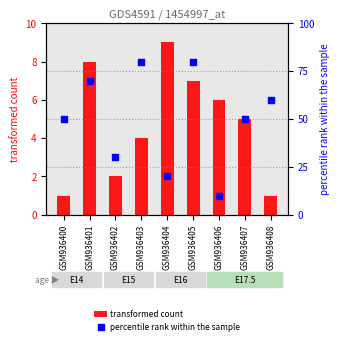

Which series contains the highest Y value?

percentile rank within the sample